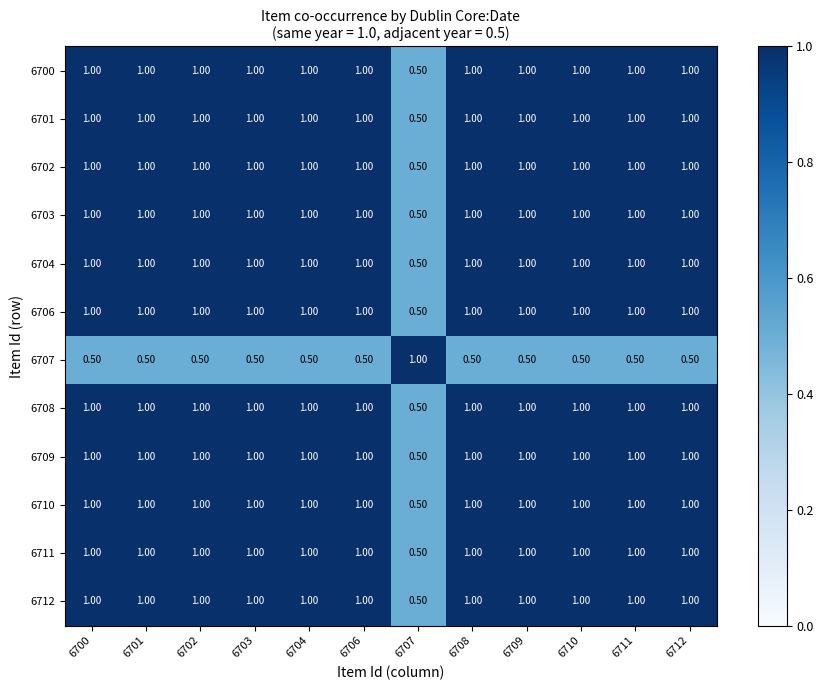

What is the difference between the highest and lowest values at 6701?

0.5